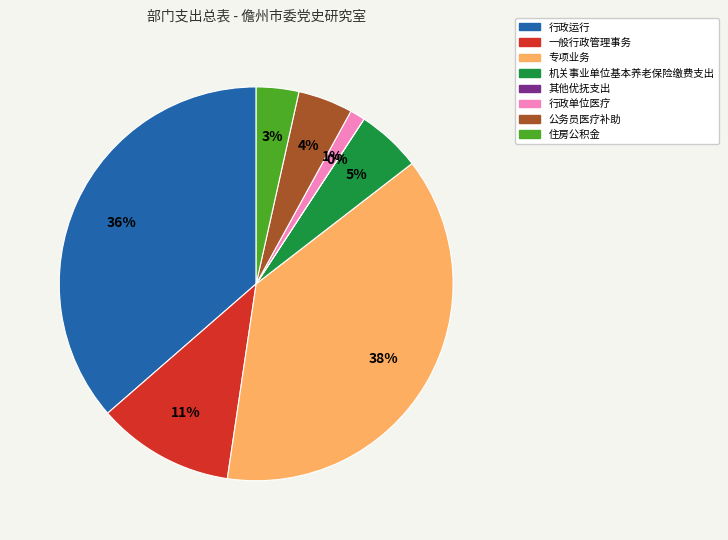

Is the sum of 住房公积金 and 一般行政管理事务 greater than half?

No